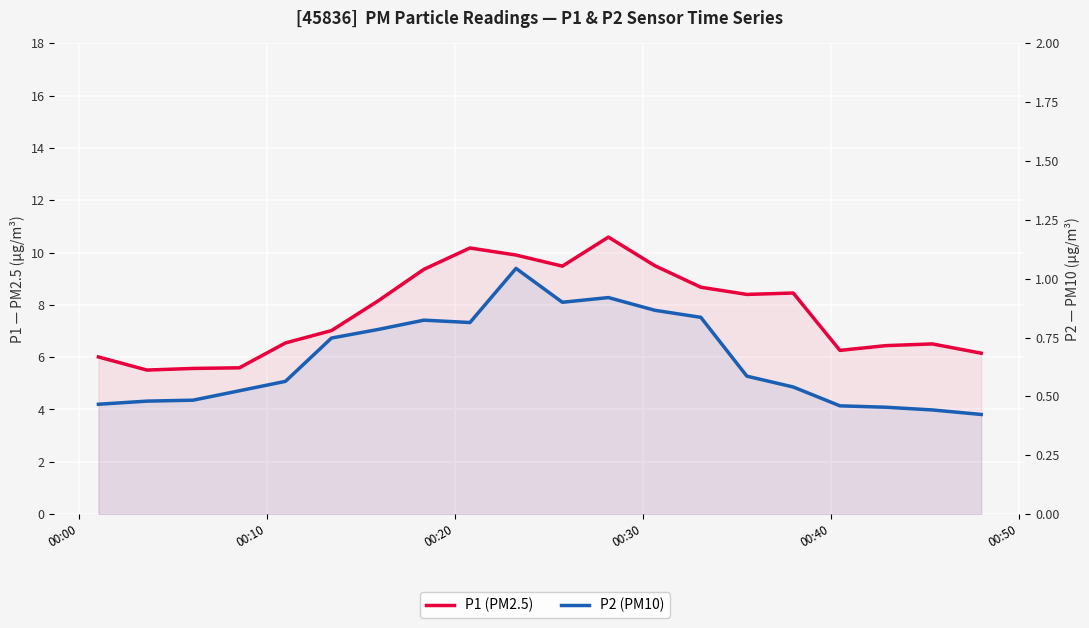

What is the approximate value of P2 (PM10) at 00:10?

0.5